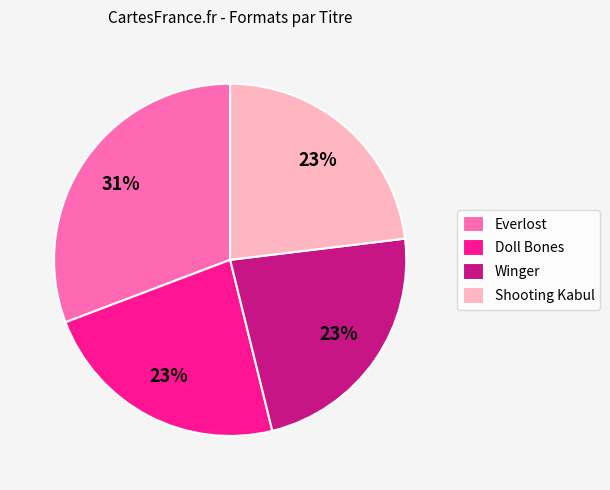

True or false: Doll Bones accounts for 23% of the total.

True